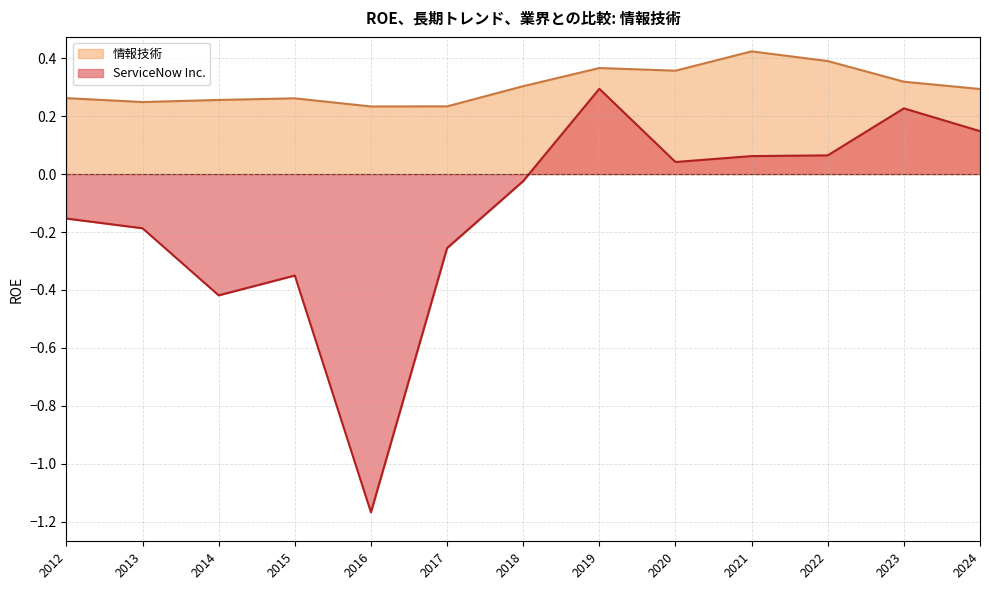

True or false: 情報技術 and ServiceNow Inc. intersect in this chart.

False